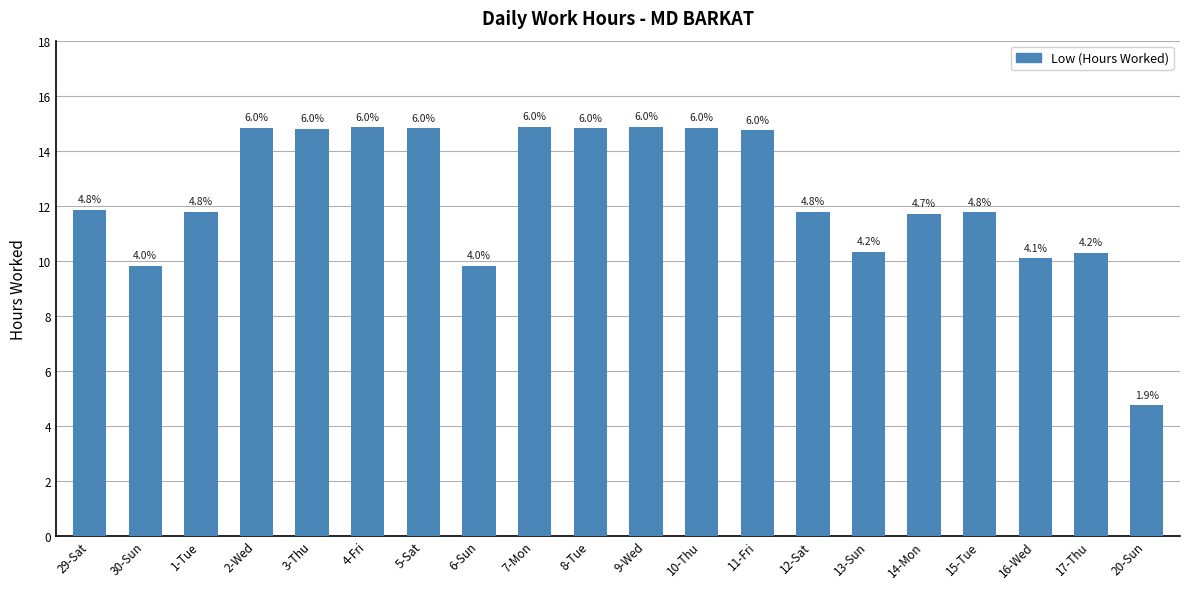

Between 13-Sun and 16-Wed, which is larger?

13-Sun